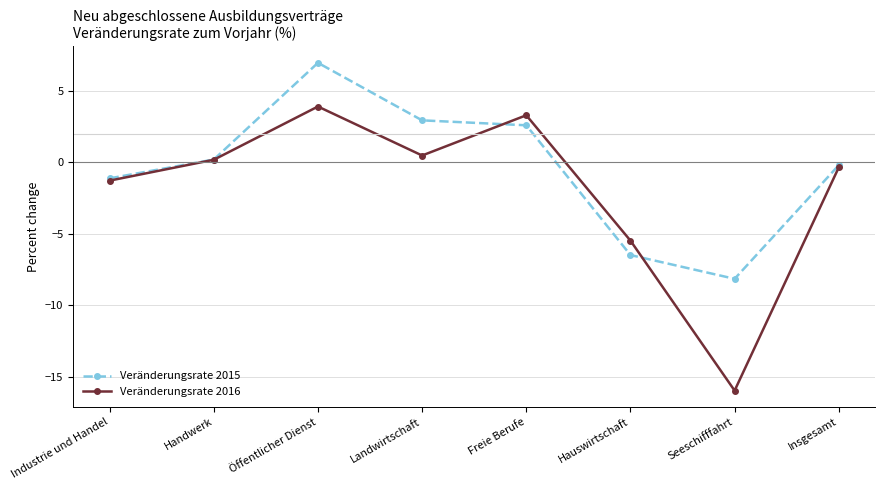

What value does the Veränderungsrate 2015 series have at Öffentlicher Dienst?

7.0